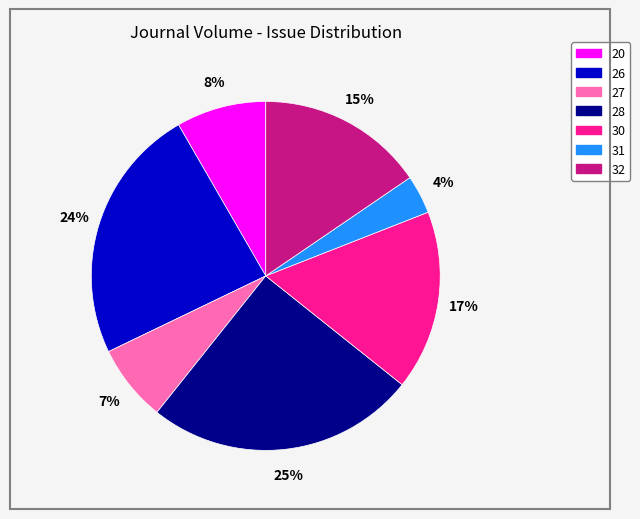

To the nearest percent, what is the average slice percentage?

14%